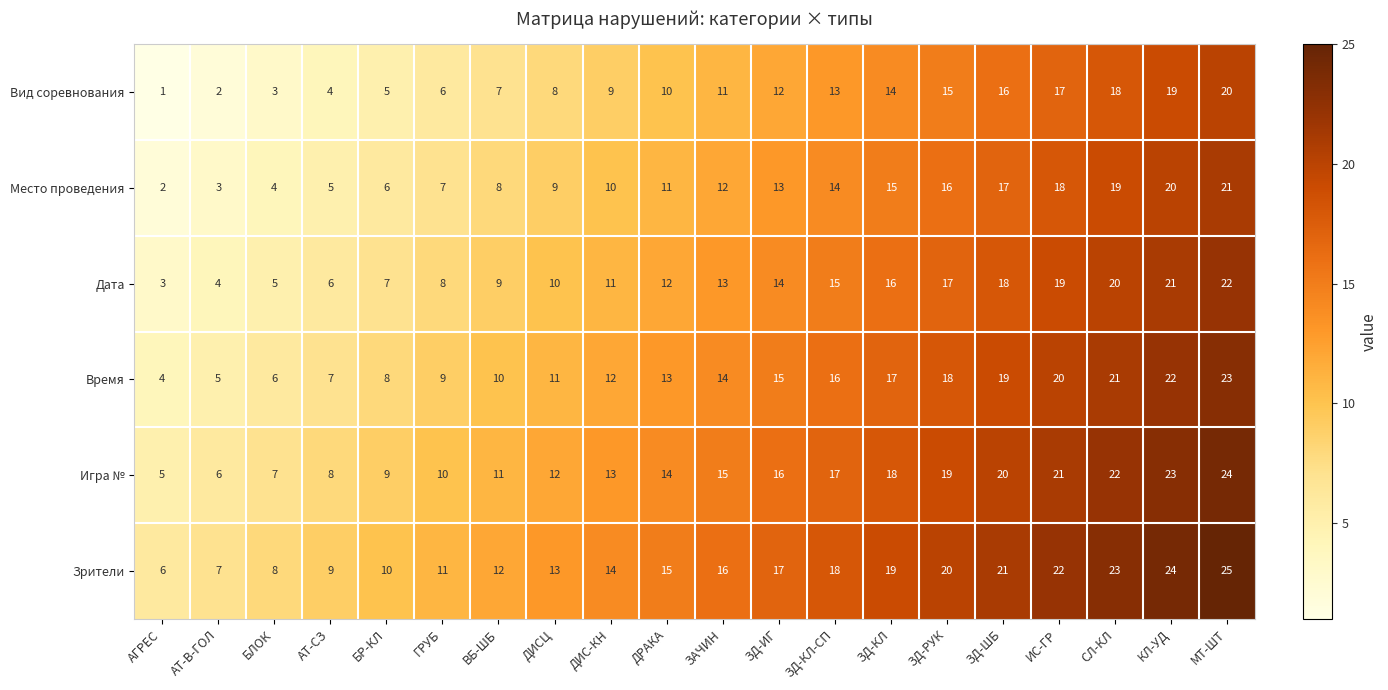

What is the average value of the Зрители series?

16